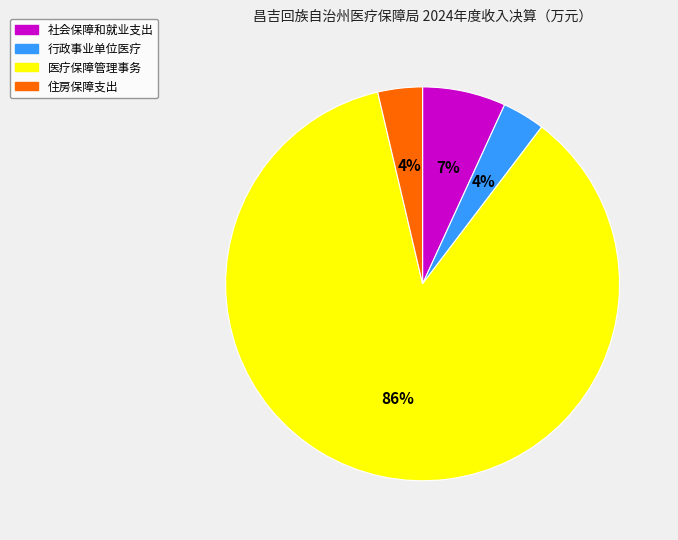

Which category has the biggest portion of the pie?

医疗保障管理事务